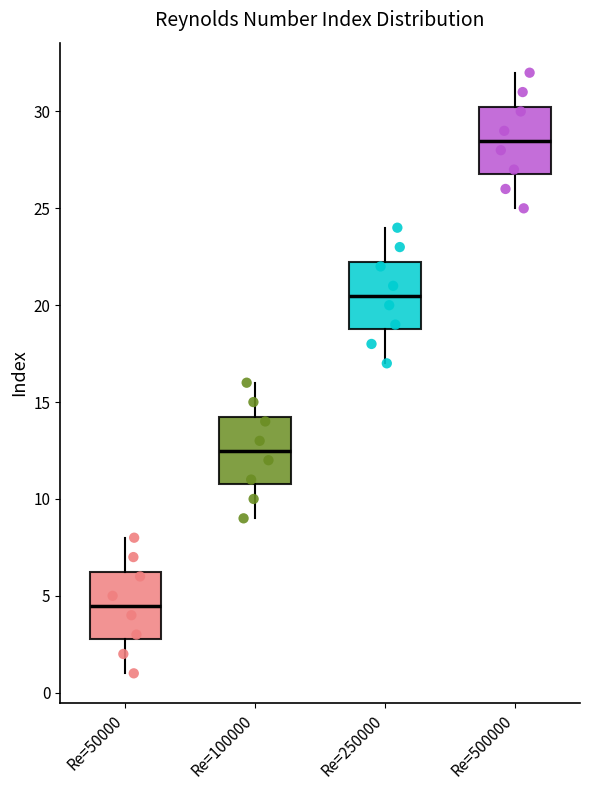

Which box has the lowest median line?

Re=50000